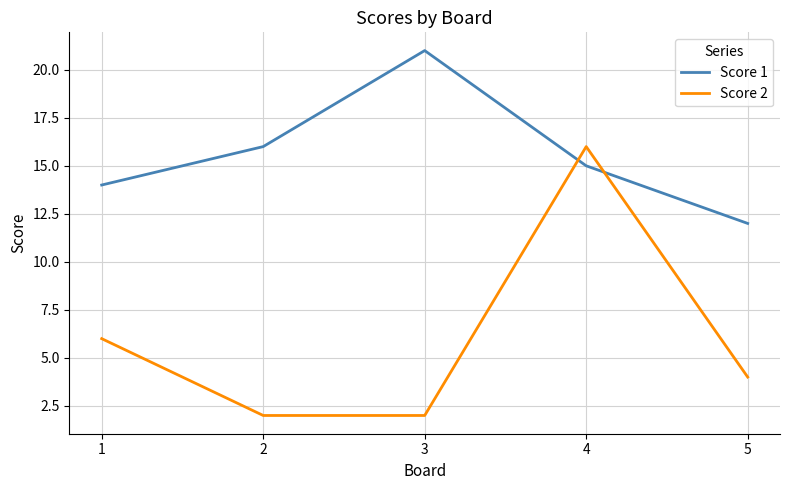

What is the highest value of the Score 2 series?

16